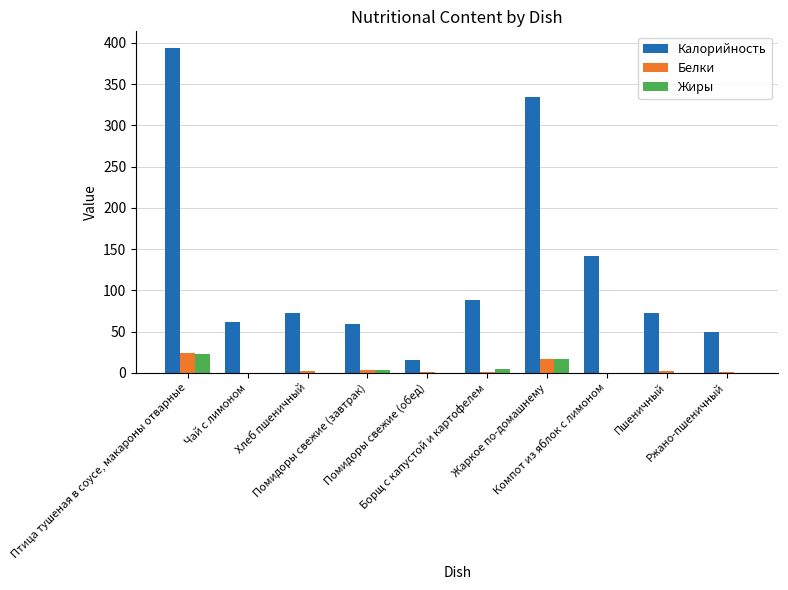

What is the average value of the Калорийность series?

129.1